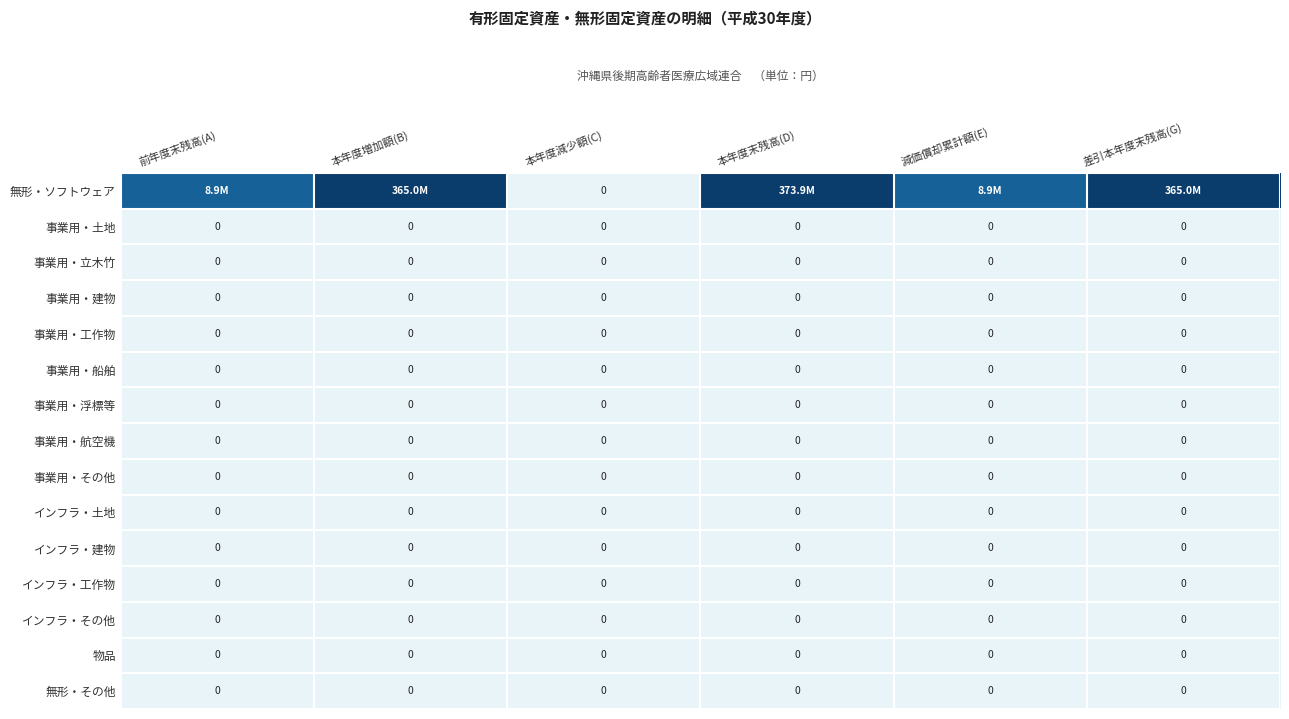

Which category has the highest value in the インフラ・建物 series?

前年度末残高(A)